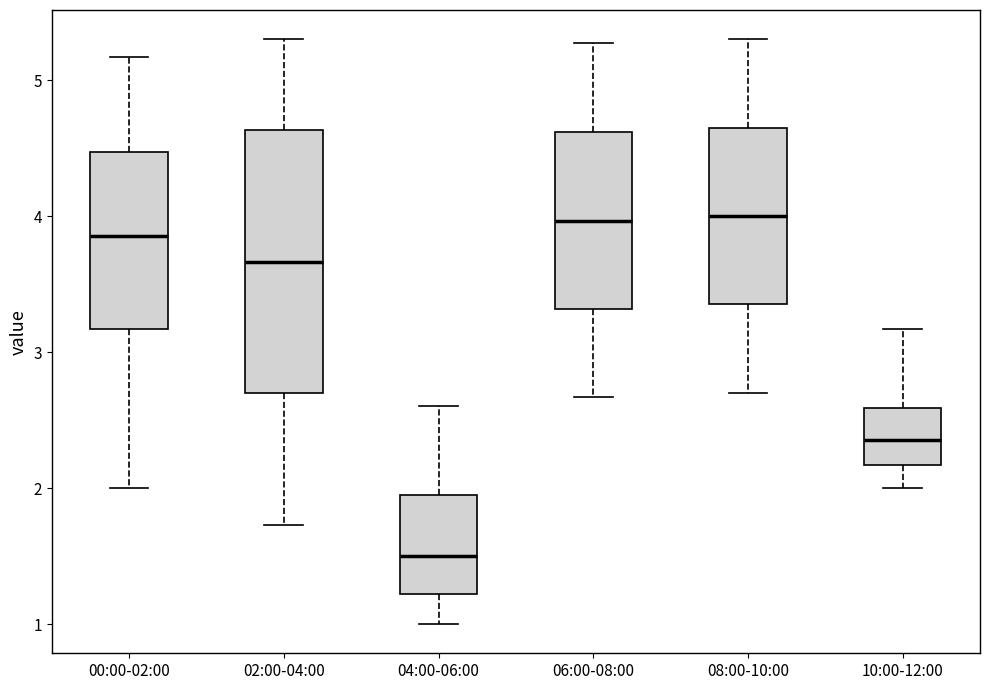

Comparing the boxes themselves (not the whiskers), which one is the tallest?

02:00-04:00